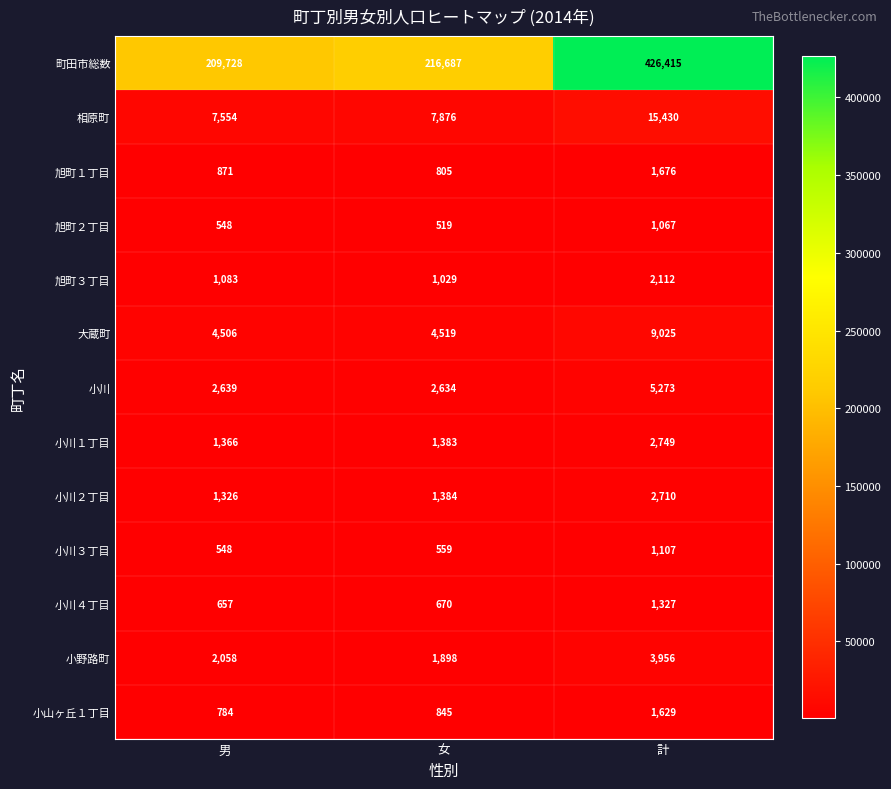

Where is 小川２丁目 nearest to the value 2018?

女